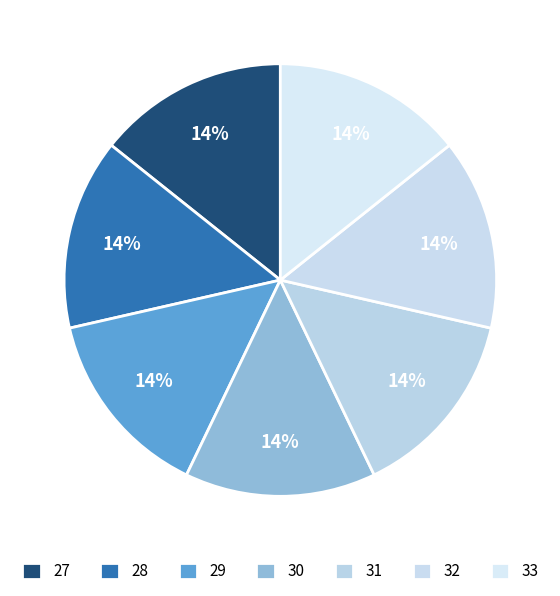

To the nearest percent, what portion does 32 represent?

14%